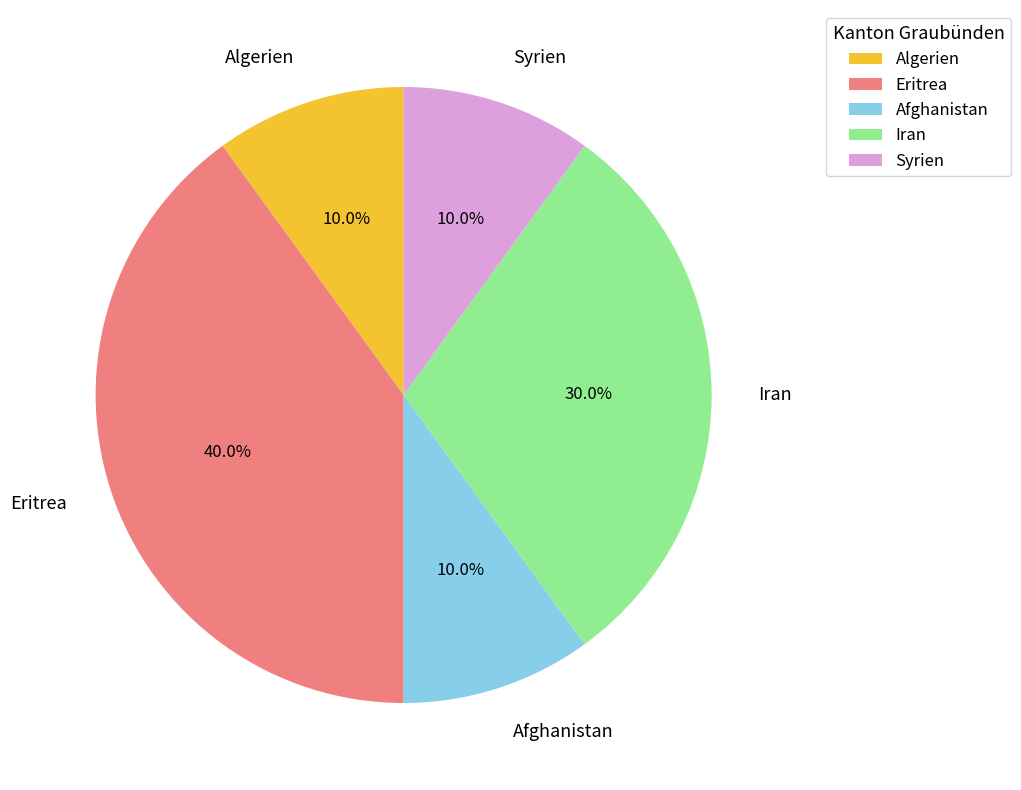

Does any single category account for the majority?

No